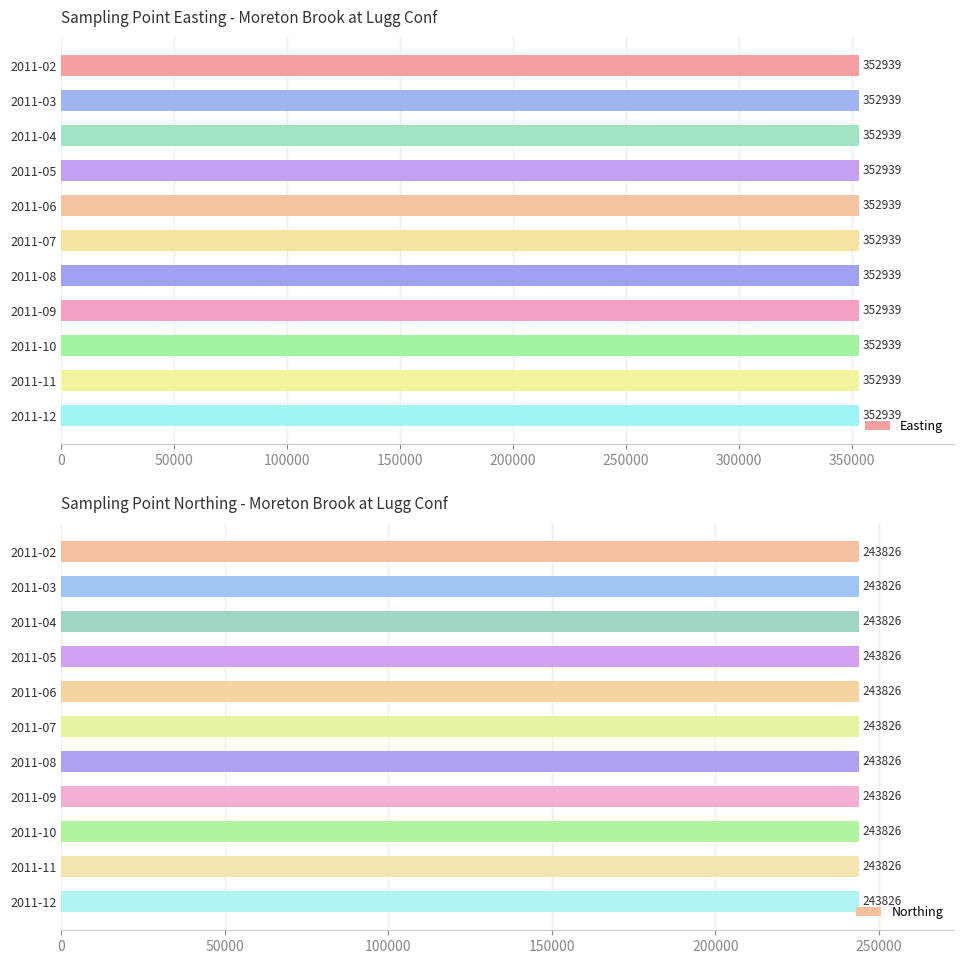

The Easting series shows 352939 at 2011-02. True or false?

True